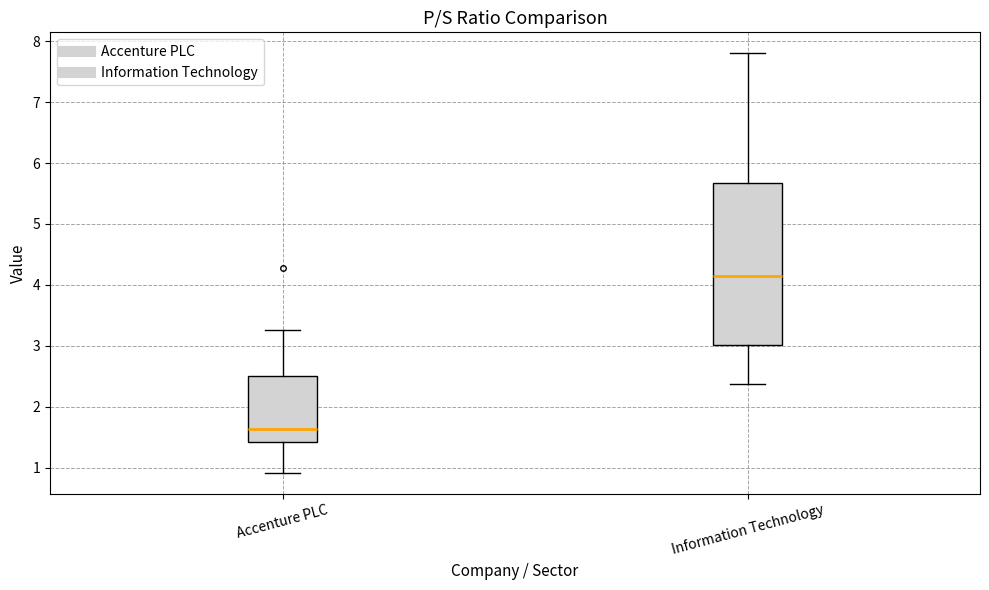

Comparing the boxes themselves (not the whiskers), which one is the tallest?

Information Technology